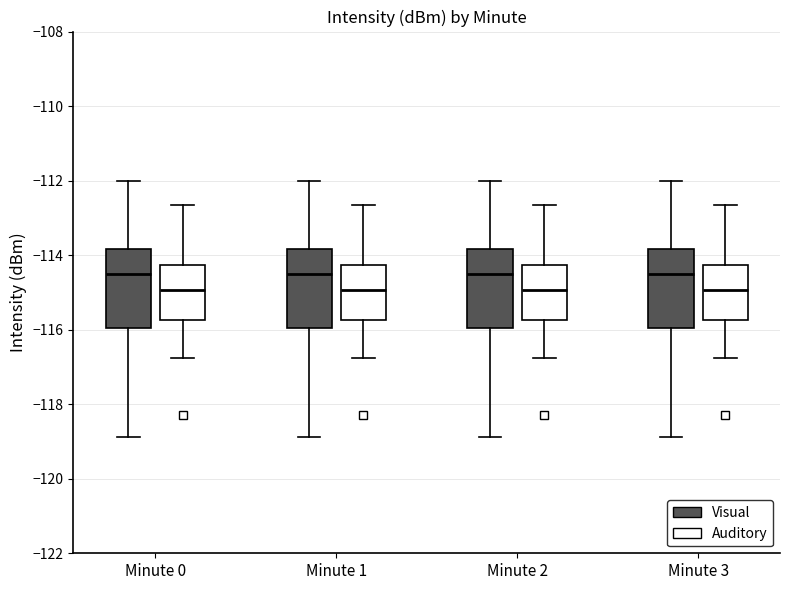

Reading left to right, read every box against the y-axis: the position of its median line, the range the box covers, and the ends of its whiskers. The values are not printed on the chart, so give them approximately, as read against the axis.

Minute 0 (Visual): median -114.4, box -116.0 to -113.8, whiskers -118.8 to -112.0
Minute 0 (Auditory): median -115.0, box -115.8 to -114.2, whiskers -116.8 to -112.6
Minute 1 (Visual): median -114.4, box -116.0 to -113.8, whiskers -118.8 to -112.0
Minute 1 (Auditory): median -115.0, box -115.8 to -114.2, whiskers -116.8 to -112.6
Minute 2 (Visual): median -114.4, box -116.0 to -113.8, whiskers -118.8 to -112.0
Minute 2 (Auditory): median -115.0, box -115.8 to -114.2, whiskers -116.8 to -112.6
Minute 3 (Visual): median -114.4, box -116.0 to -113.8, whiskers -118.8 to -112.0
Minute 3 (Auditory): median -115.0, box -115.8 to -114.2, whiskers -116.8 to -112.6